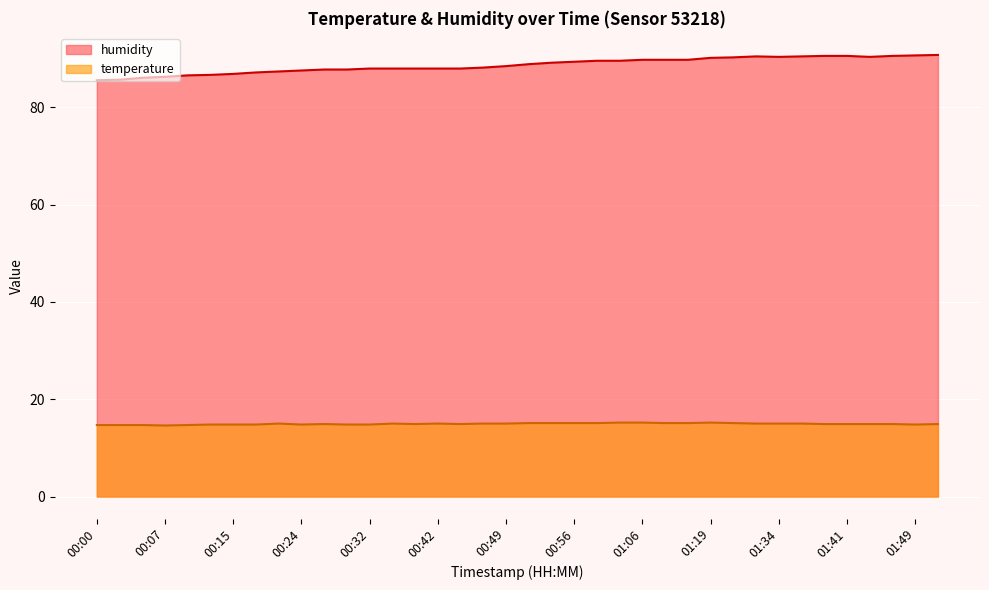

Approximately how many times larger is the value at 01:03 compared to 00:51?

1.0